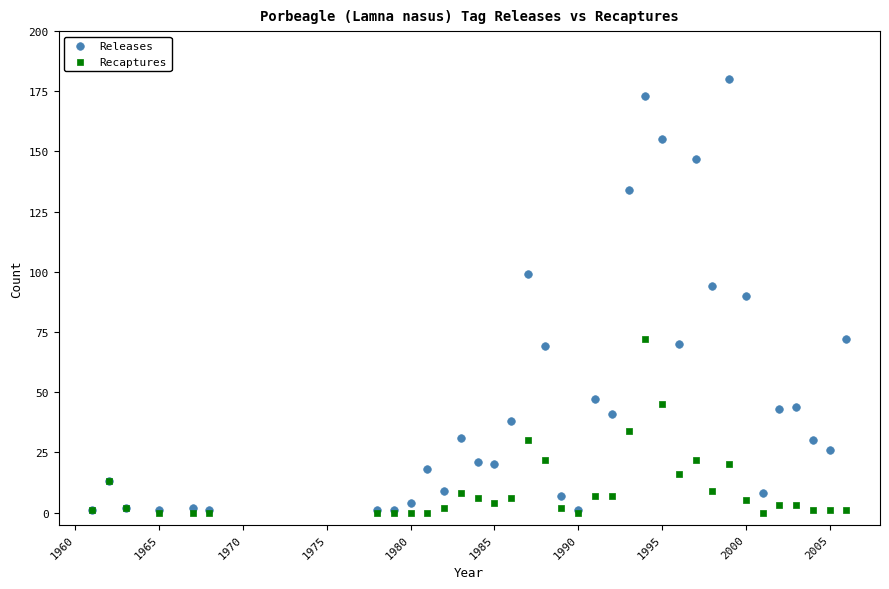

What are all the series names shown in the legend?

Releases, Recaptures